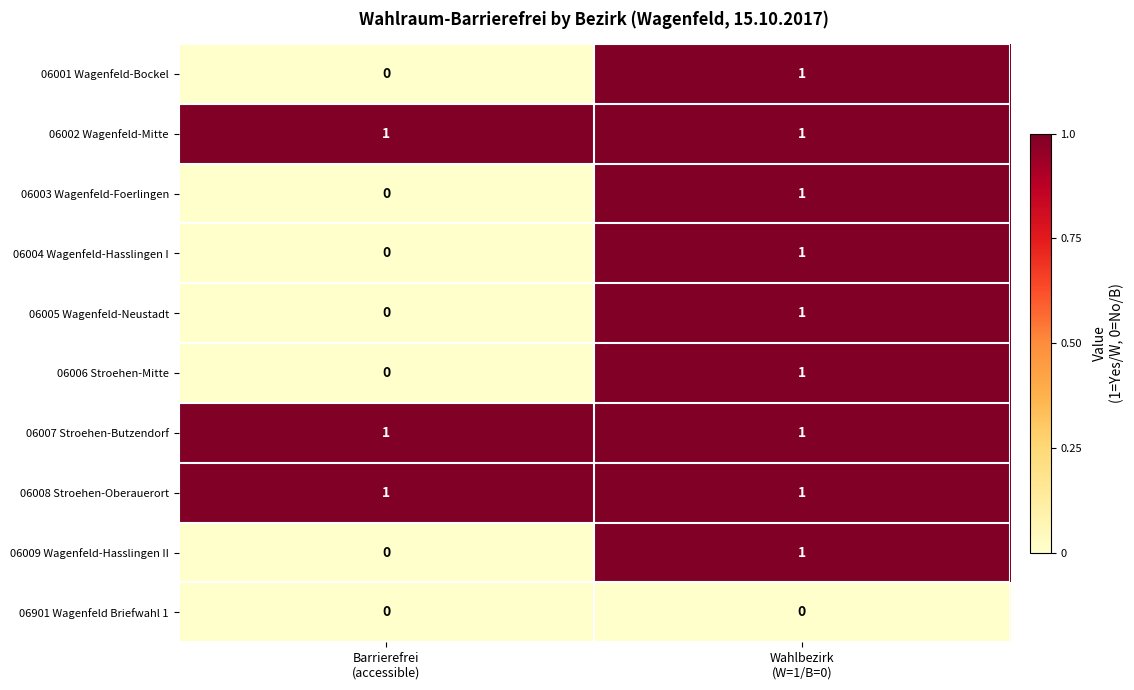

How many data points in 06005 Wagenfeld-Neustadt are less than 1?

1